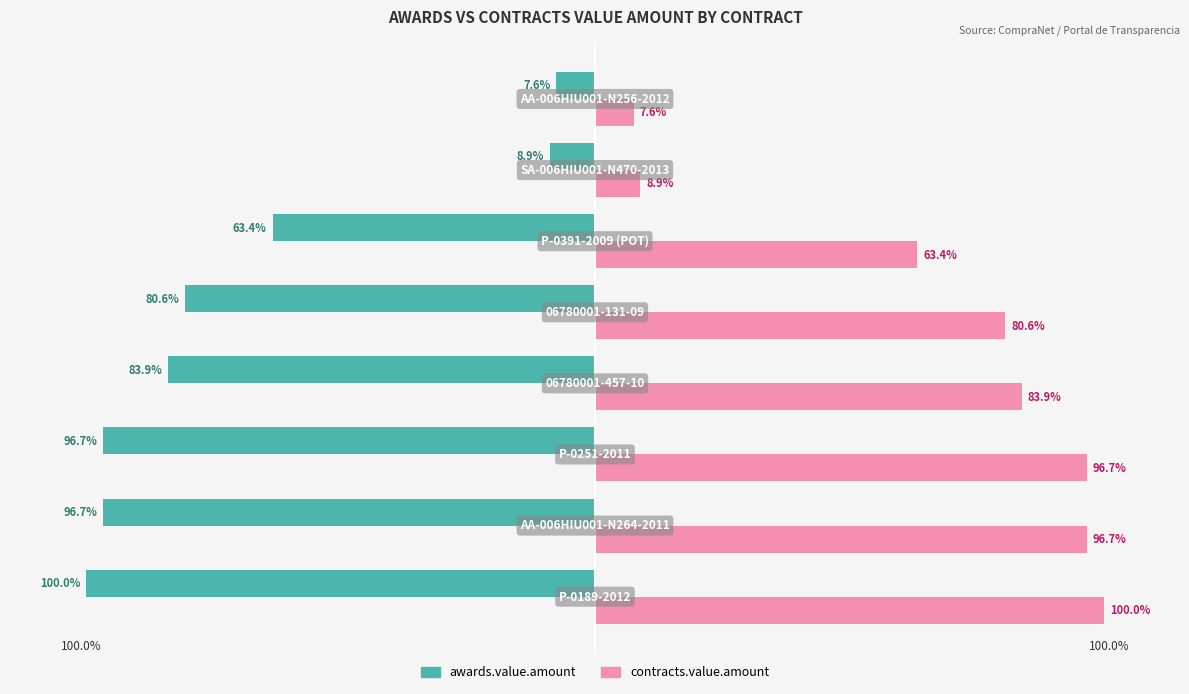

Which series has the largest total across all categories?

contracts.value.amount